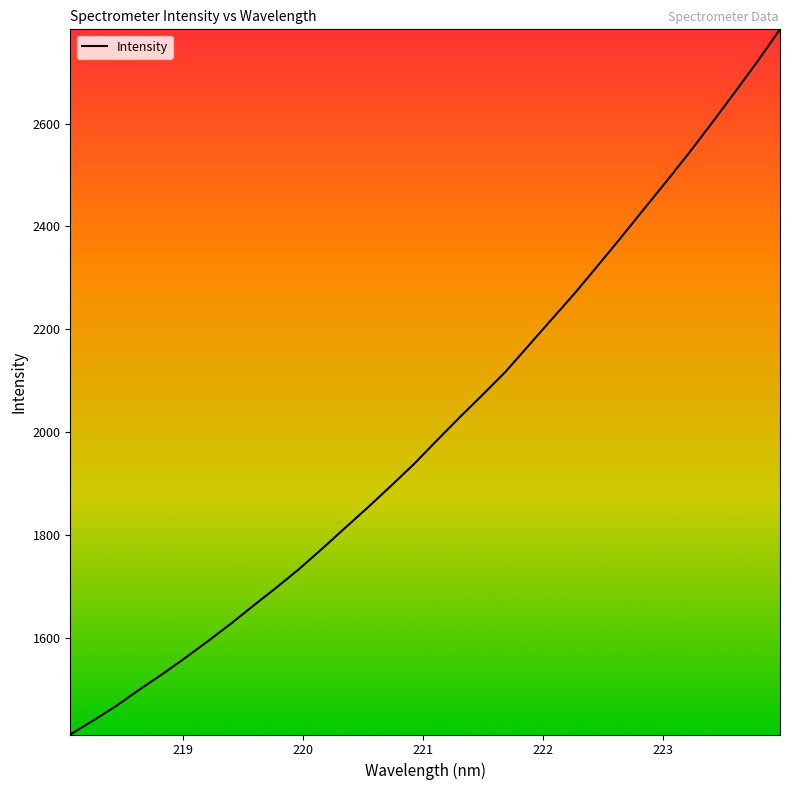

What is the smallest value displayed?

1411.9